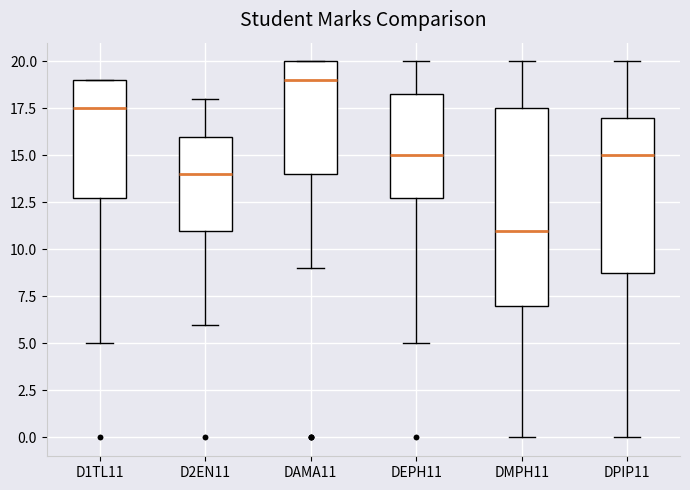

Reading left to right, transcribe this box plot: for each box, give where its median line is, the range the box spans, and where its two whiskers end, as read against the y-axis. The values are not printed on the chart, so give them approximately, as read against the axis.

D1TL11: median 17.5, box 13.0 to 19.0, whiskers 5.0 to 19.0
D2EN11: median 14.0, box 11.0 to 16.0, whiskers 6.0 to 18.0
DAMA11: median 19.0, box 14.0 to 20.0, whiskers 9.0 to 20.0
DEPH11: median 15.0, box 13.0 to 18.5, whiskers 5.0 to 20.0
DMPH11: median 11.0, box 7.0 to 17.5, whiskers 0.0 to 20.0
DPIP11: median 15.0, box 9.0 to 17.0, whiskers 0.0 to 20.0